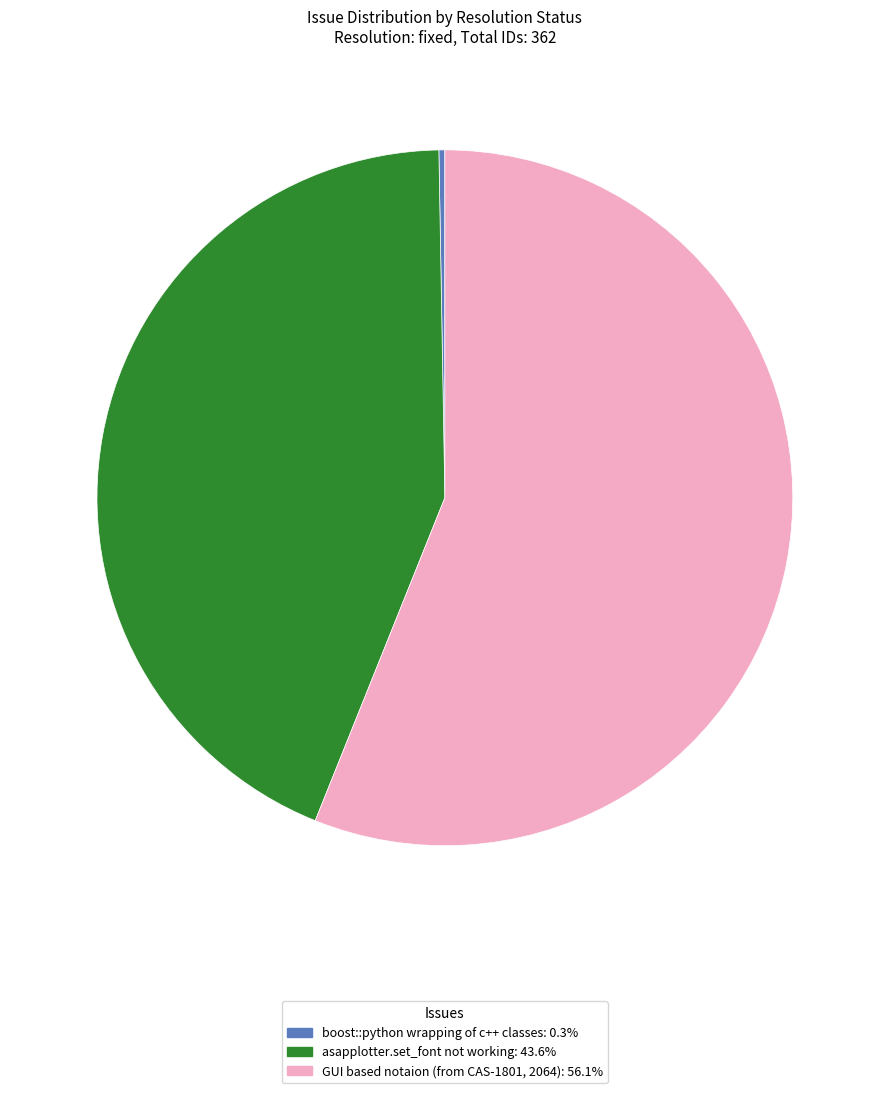

The GUI based notaion (from CAS-1801, 2064) slice represents 56% of the pie. True or false?

True